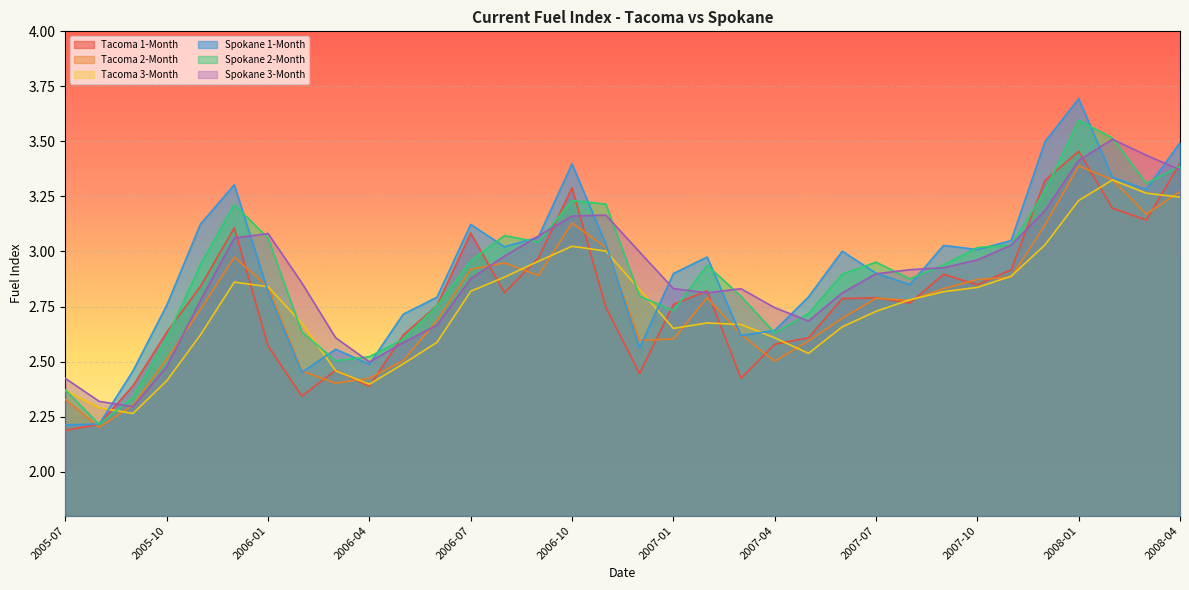

What is the total value across all series at 2007-03?

16.0